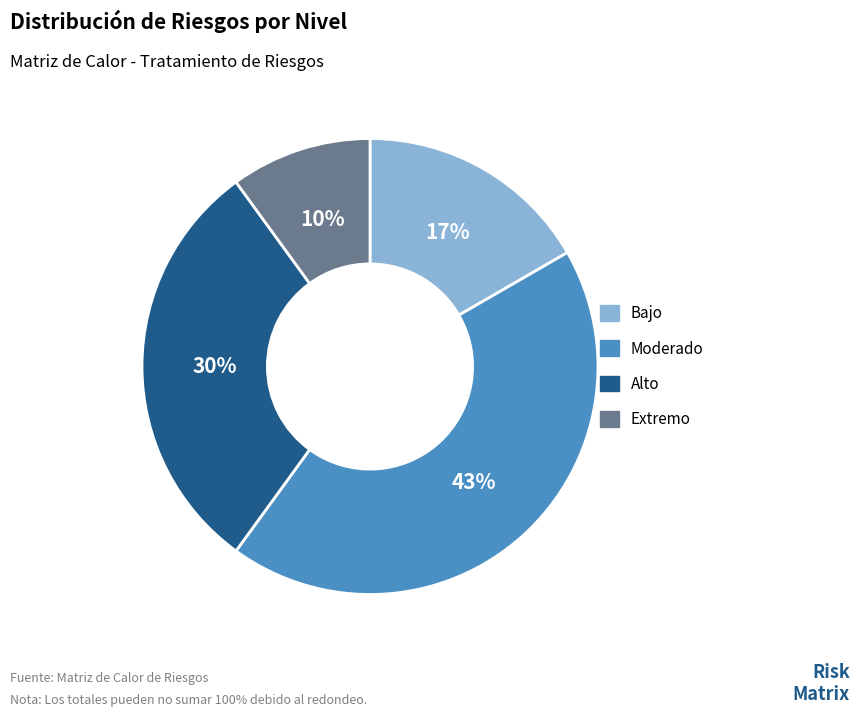

How many segments does this pie chart have?

4